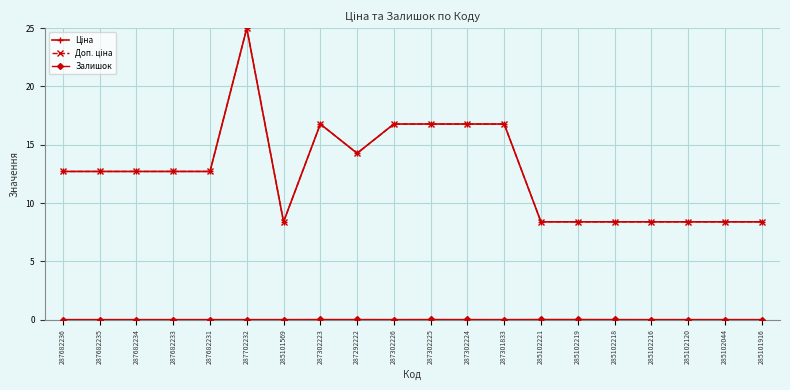

True or false: Ціна and Залишок cross at least once.

False